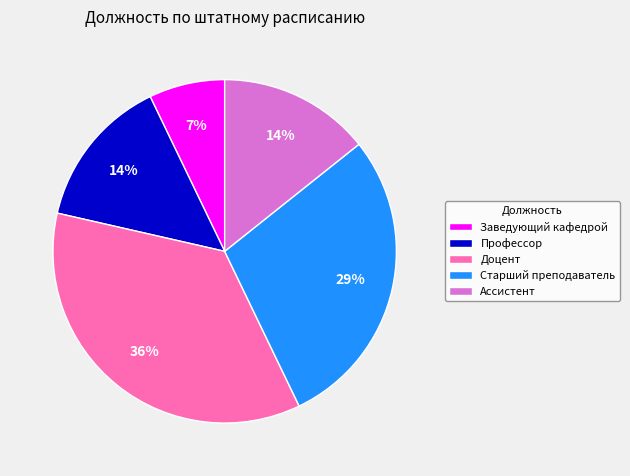

To the nearest percent, what is the average slice percentage?

20%